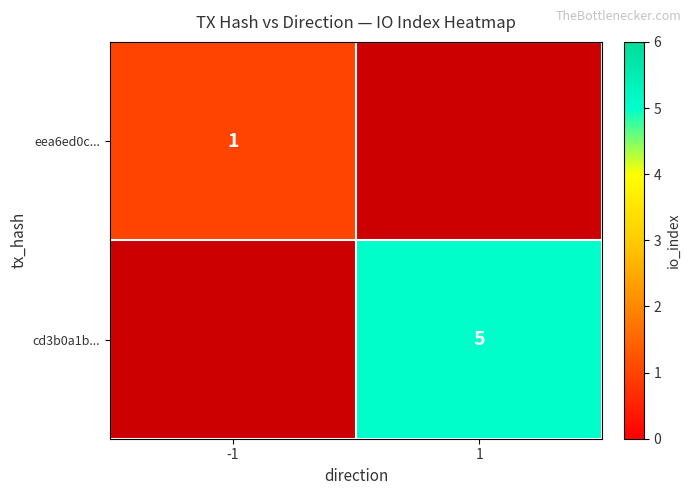

True or false: eea6ed0c... has a value of 2 at -1.

False